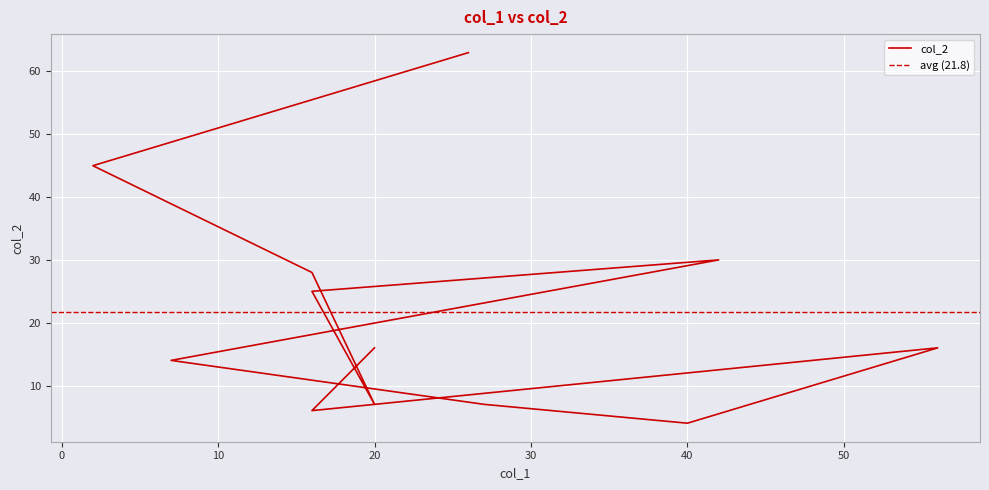

Reading left to right, transcribe all the data shown in this chart.

26=63	2=45	16=28	20=7	16=25	42=30	7=14	27=7	40=4	56=16	16=6	20=16